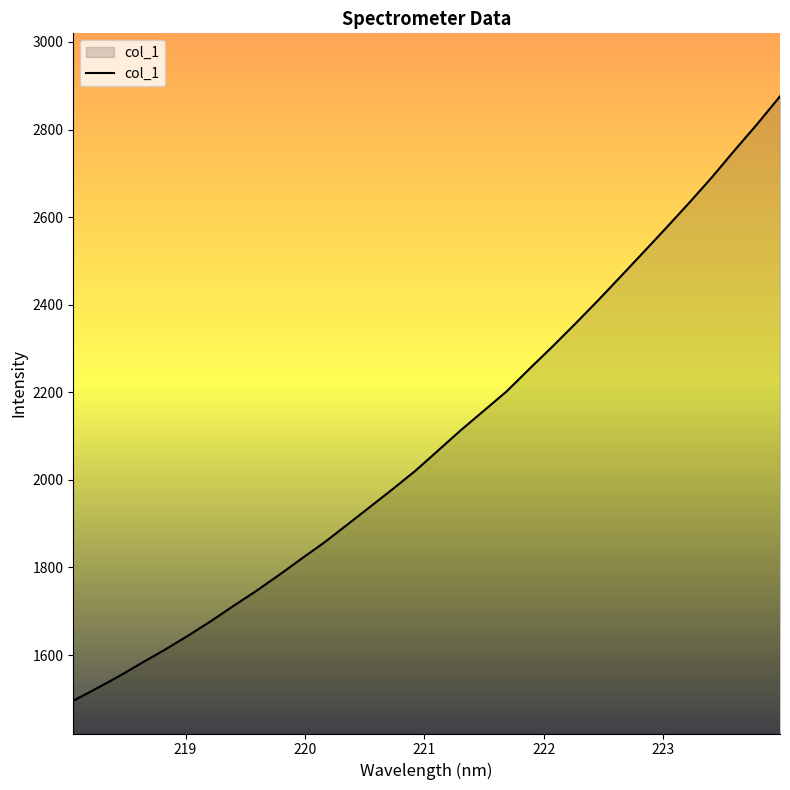

How many values are below 2067?

16